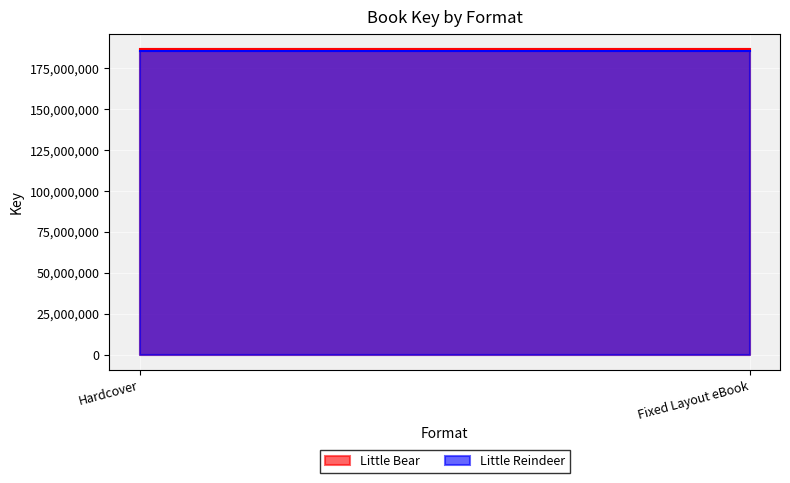

Which category has the highest value in the Little Bear series?

Hardcover